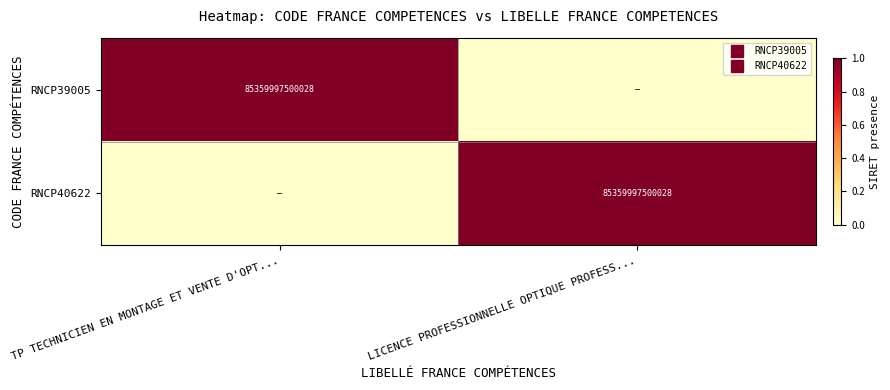

How many RNCP39005 values are between 0 and 1?

2